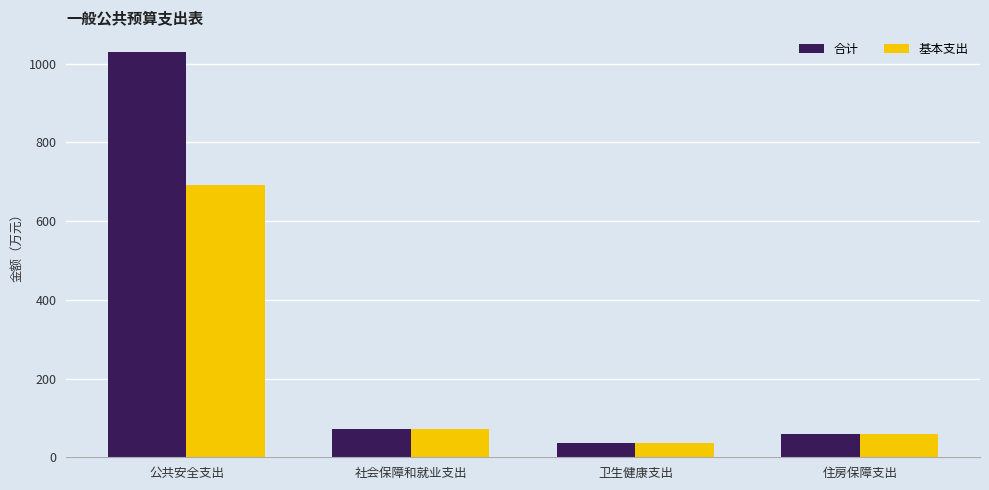

At which category is the sum across all series the highest?

公共安全支出